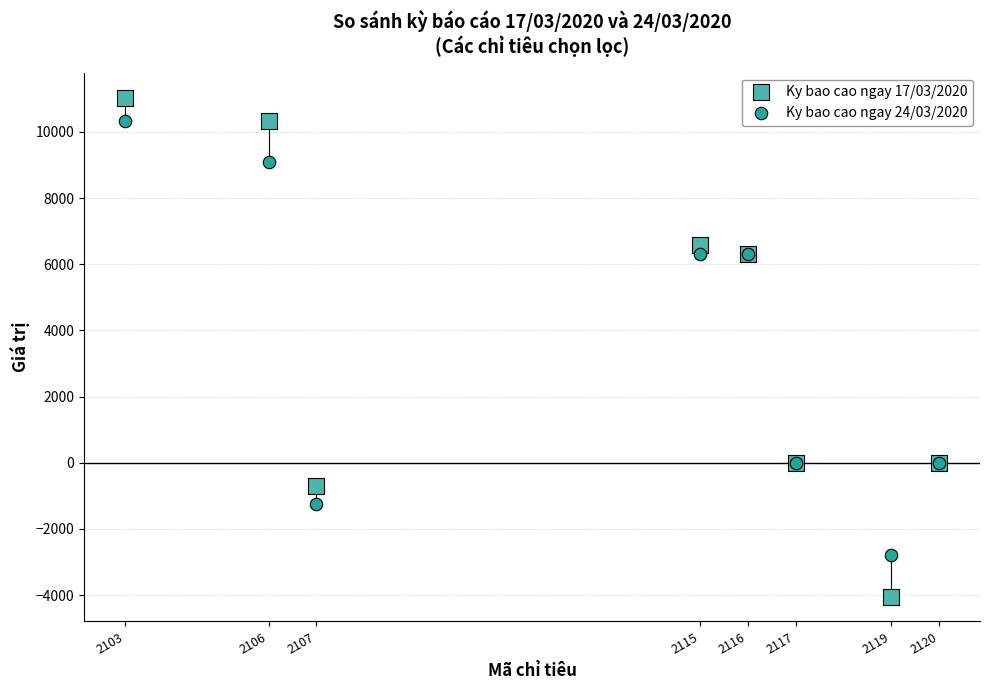

Which series has the widest spread of Y values?

Ky bao cao ngay 17/03/2020